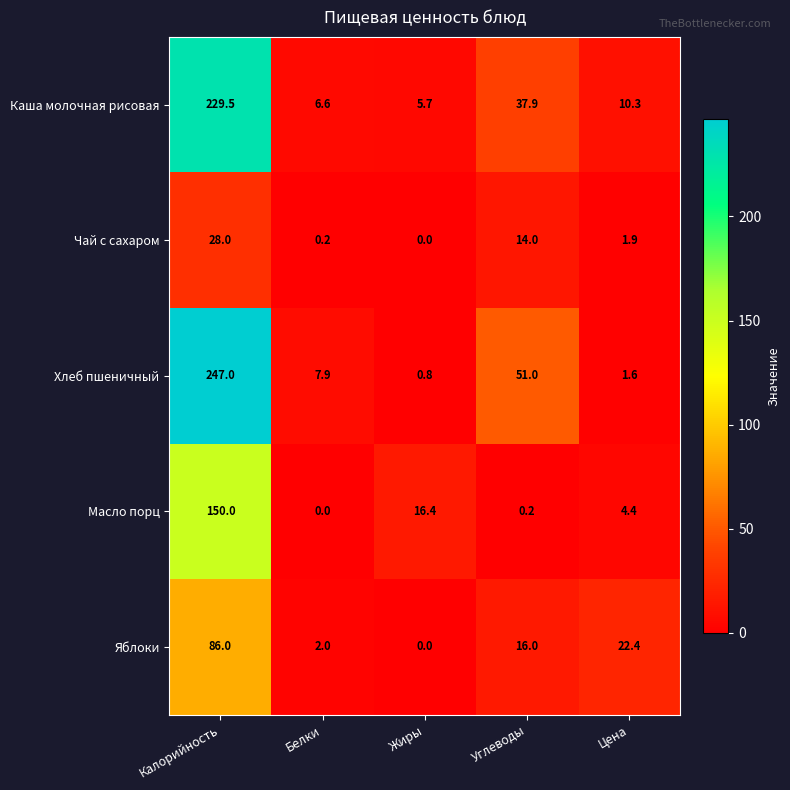

The Масло порц series shows 5.3 at Жиры. True or false?

False